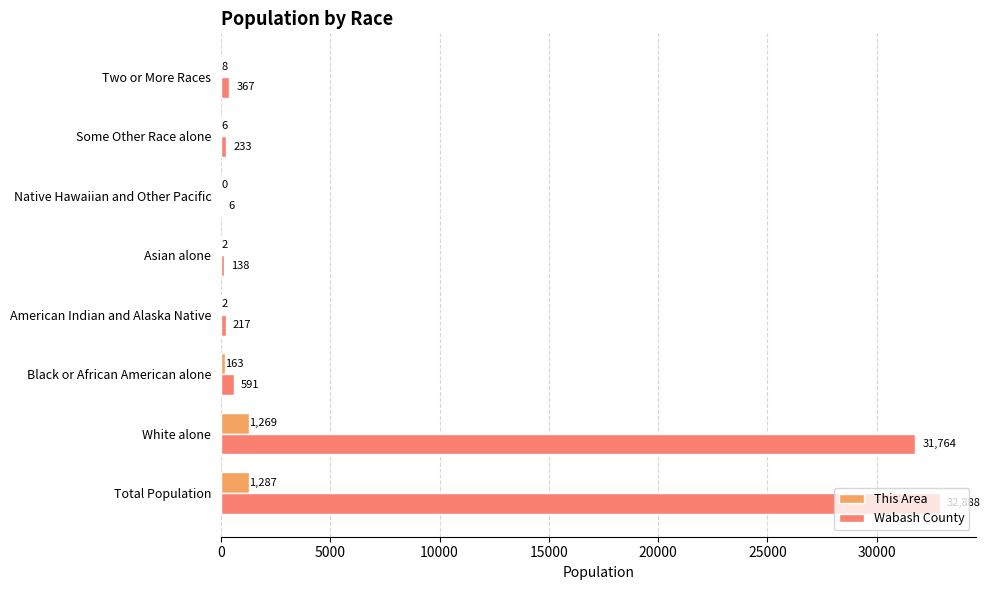

The value of Wabash County at Black or African American alone is 591. True or false?

True